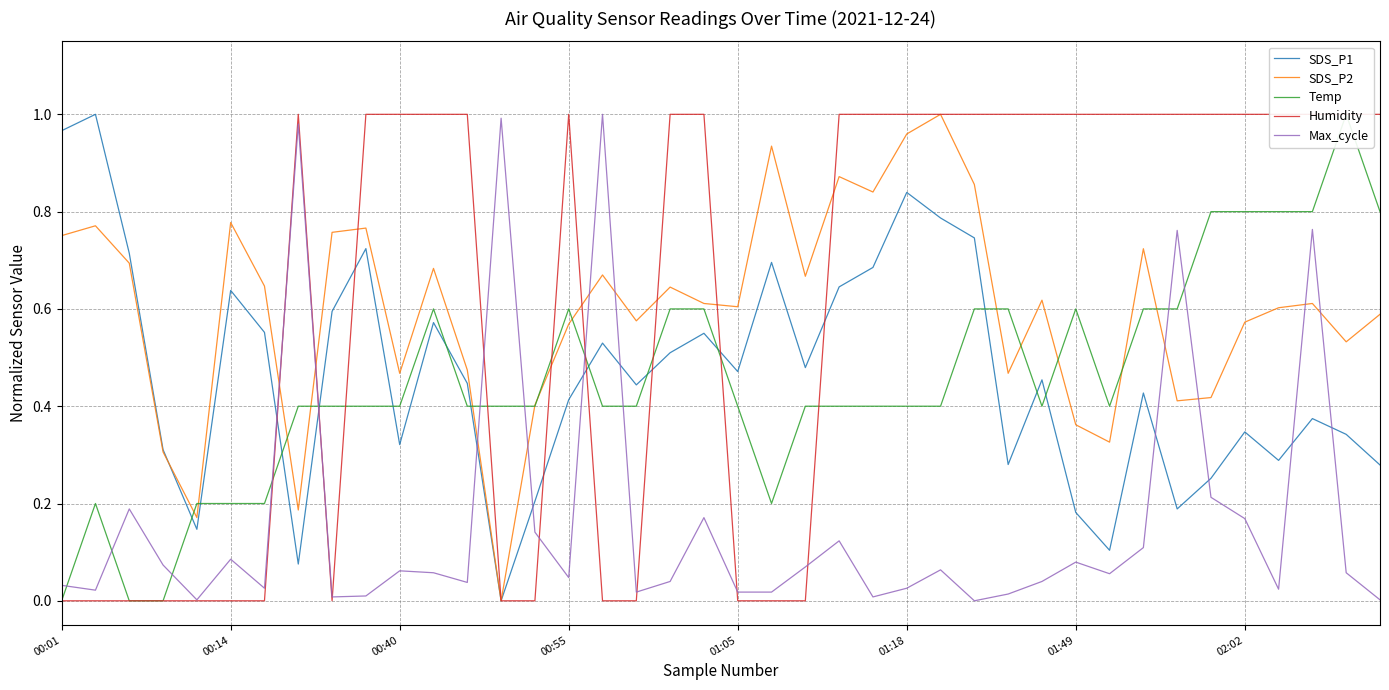

Does the chart display data point markers on the line(s)?

No